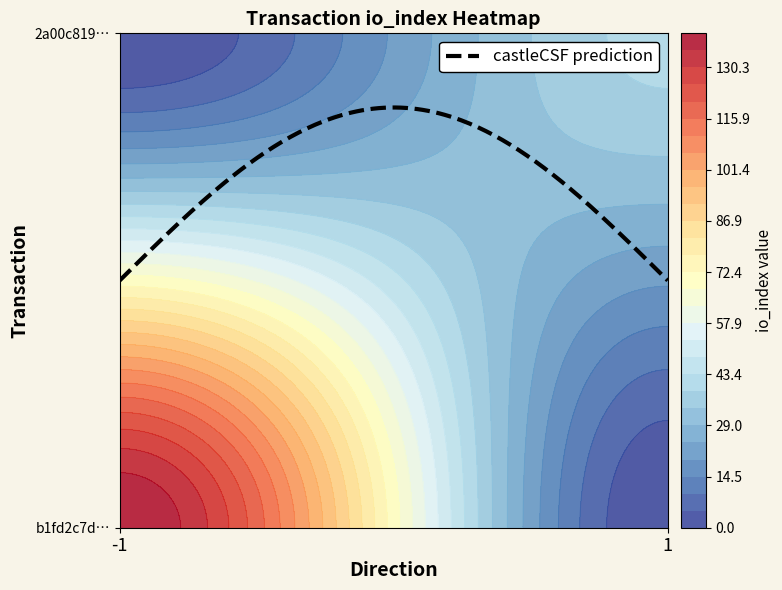

Reading right to left, list all the values displayed in this chart.

b1fd2c7ddeeb4731e7f8d8f0921ceb5b3525407: 140	-1
2a00c819d354ebc38cbf57ca622be0dd3954cd4: 40	1